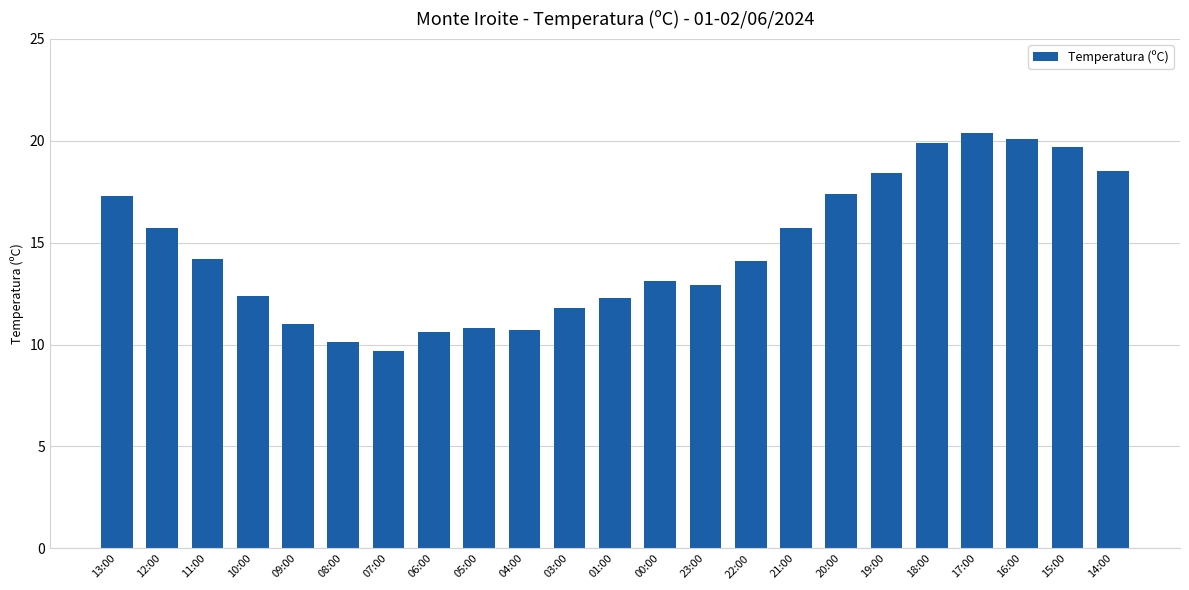

What is the label of the 8th bar from the left?

06:00